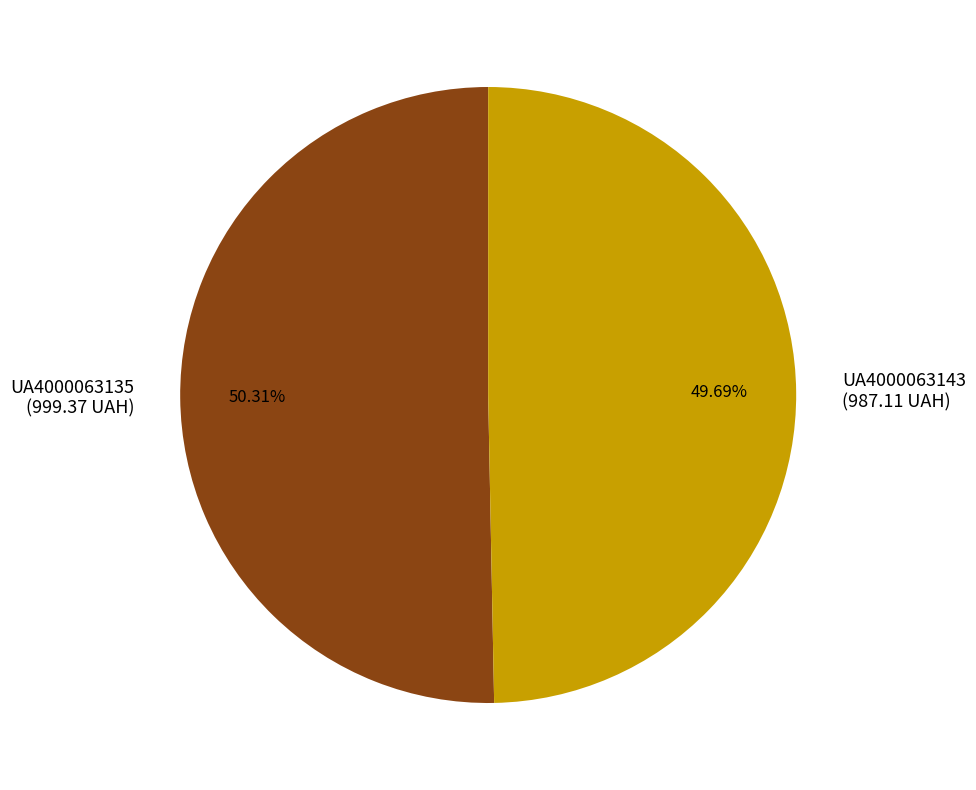

Does any single category account for the majority?

Yes